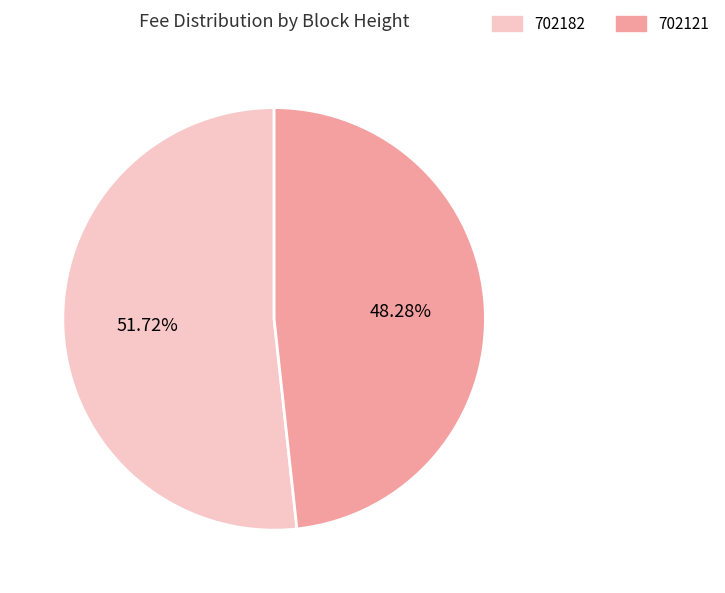

To the nearest percent, what is the difference between the largest and smallest slice percentages?

3%